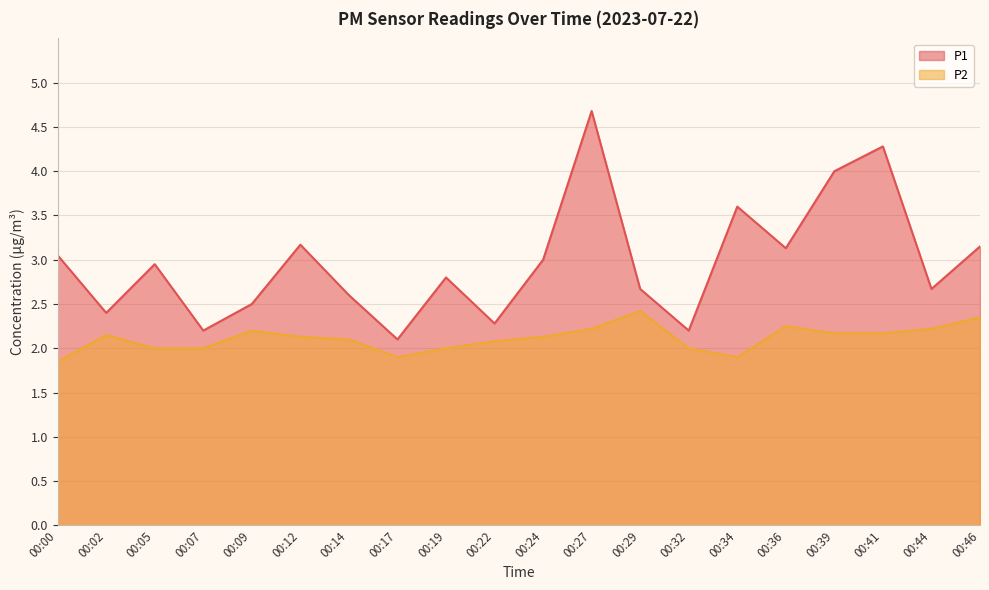

Between 00:27 and 00:05, which is larger?

00:27